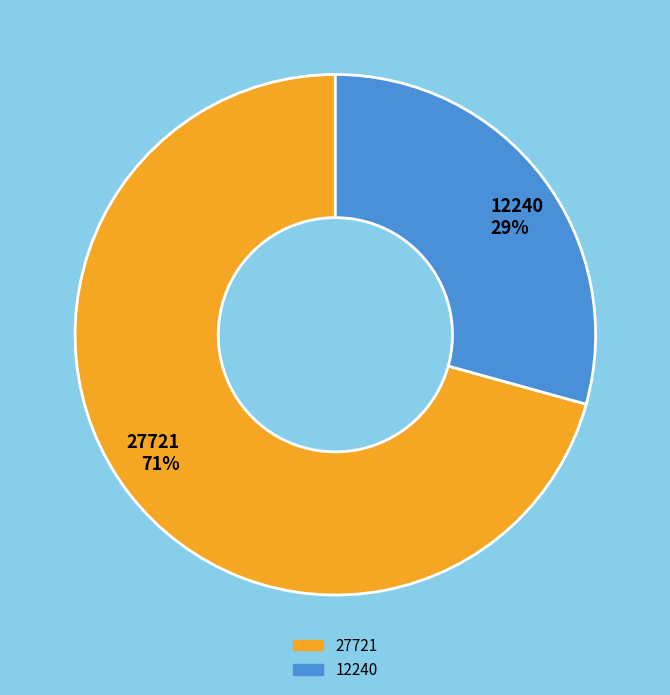

Rank the categories by value from lowest to highest.

12240, 27721